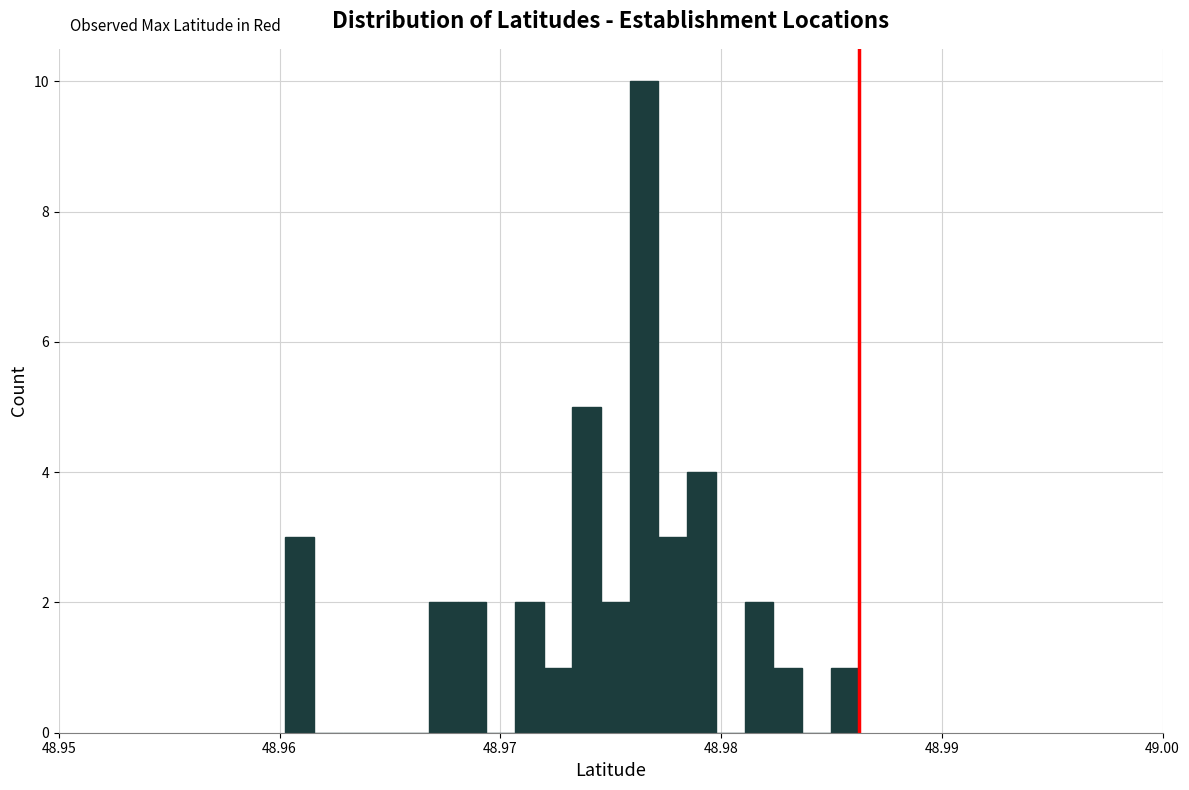

Around what value on the x-axis is the tallest bar? Give the approximate position of its centre, as read against the axis.

48.977